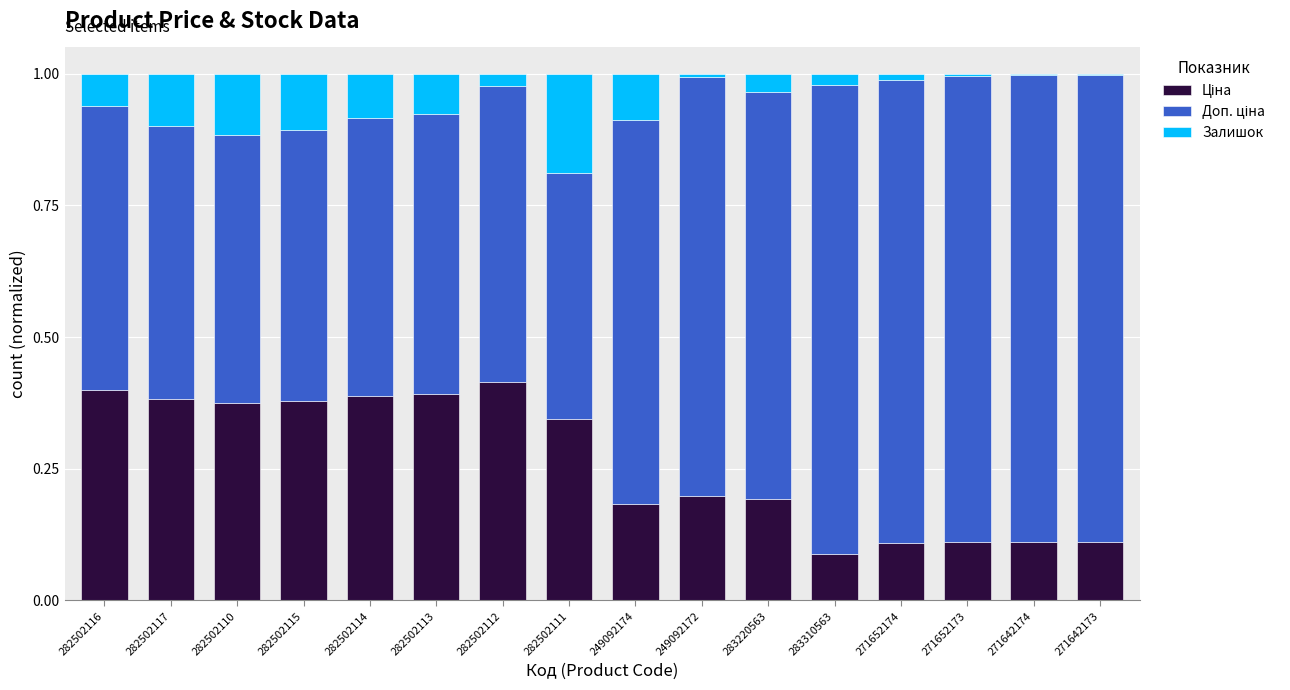

What is the total value across all series at 282502113?

1.0